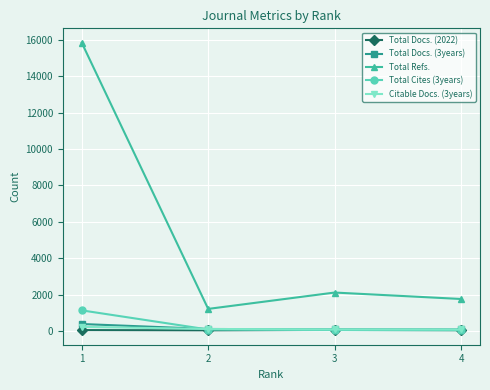

In Total Refs., how many points are lower than both neighbors (excluding endpoints)?

1